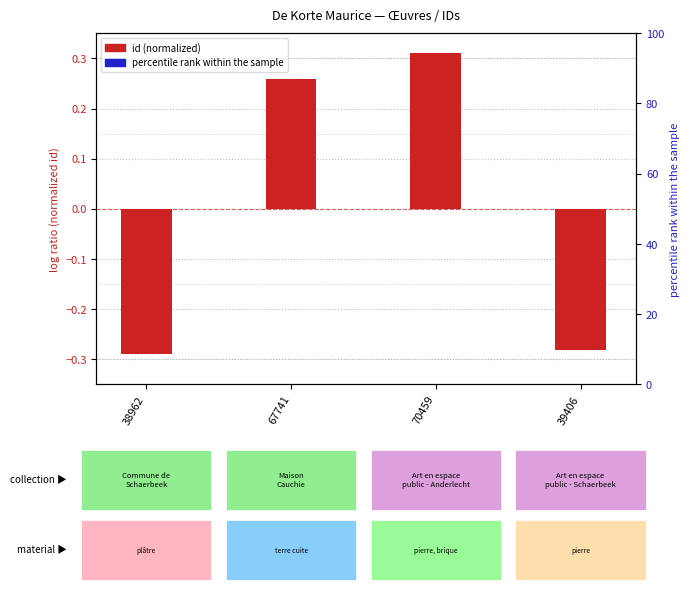

How many series are shown in this chart?

2